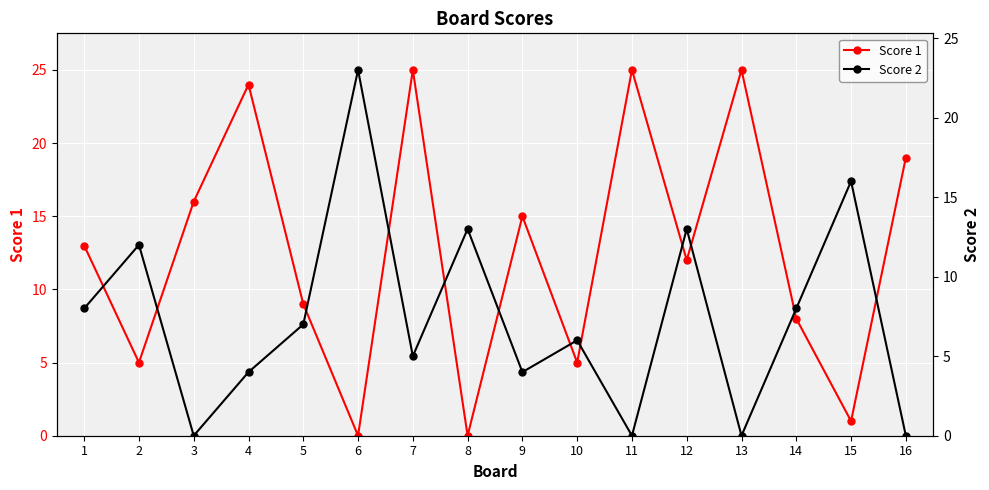

Is the value of Score 2 at 4 greater than the value of Score 1 at 13?

No